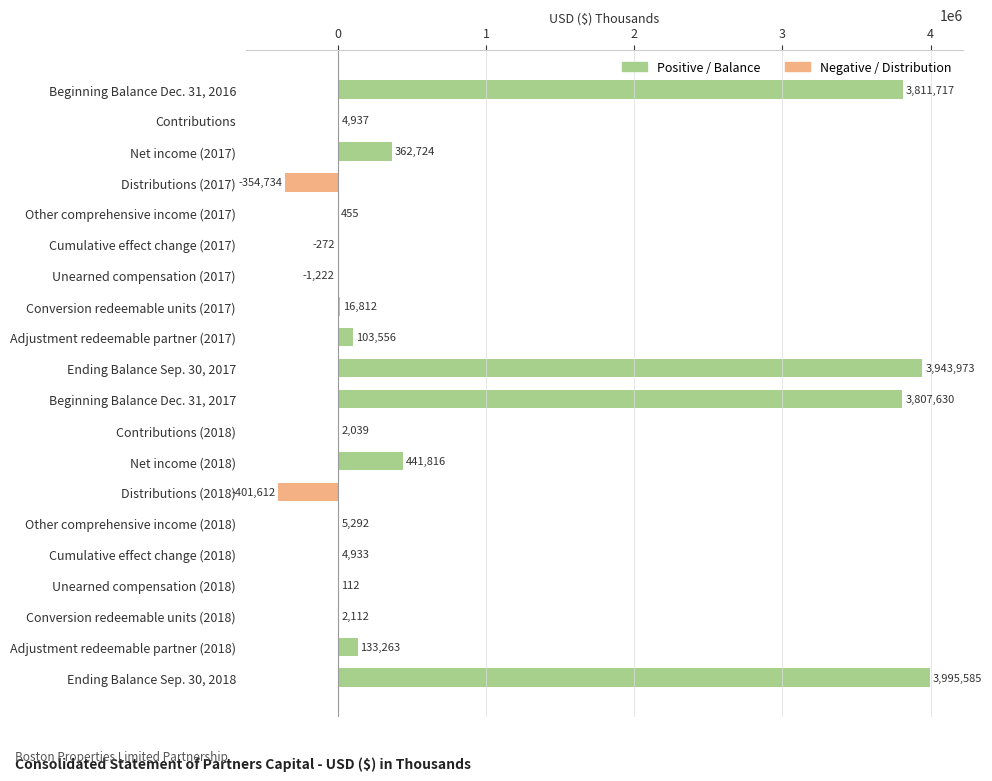

What is the sum of the values at Unearned compensation (2018) and Contributions (2018)?

2151